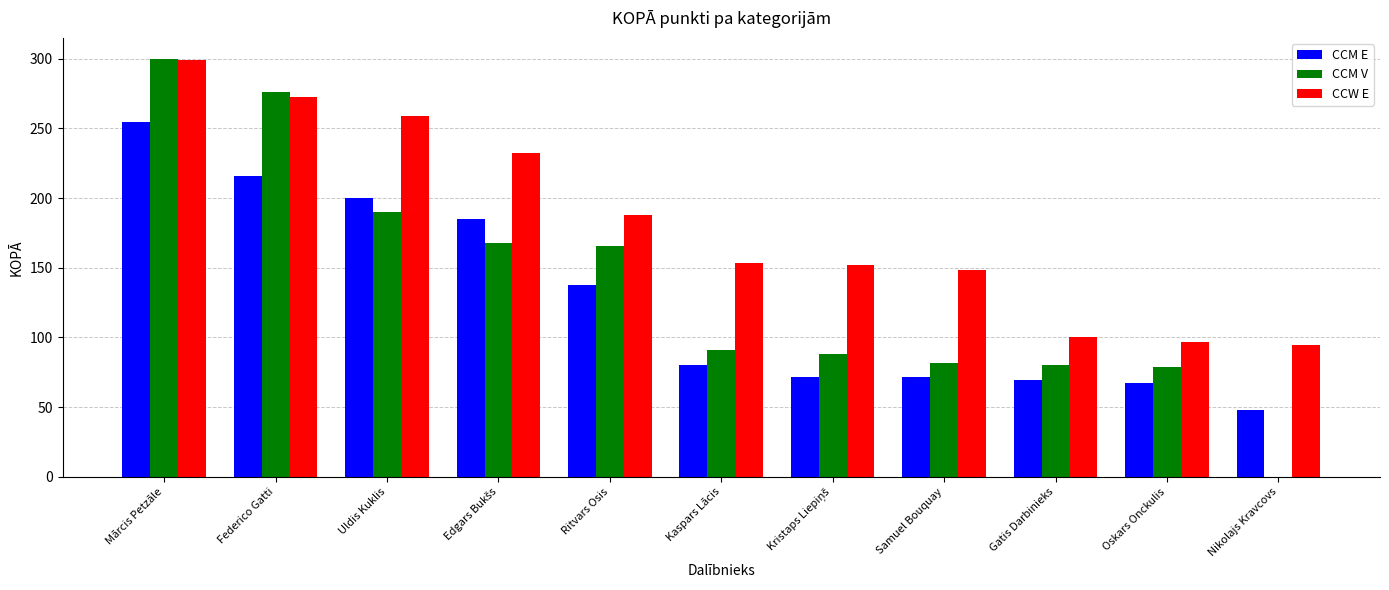

Which series has the largest total across all categories?

CCW E